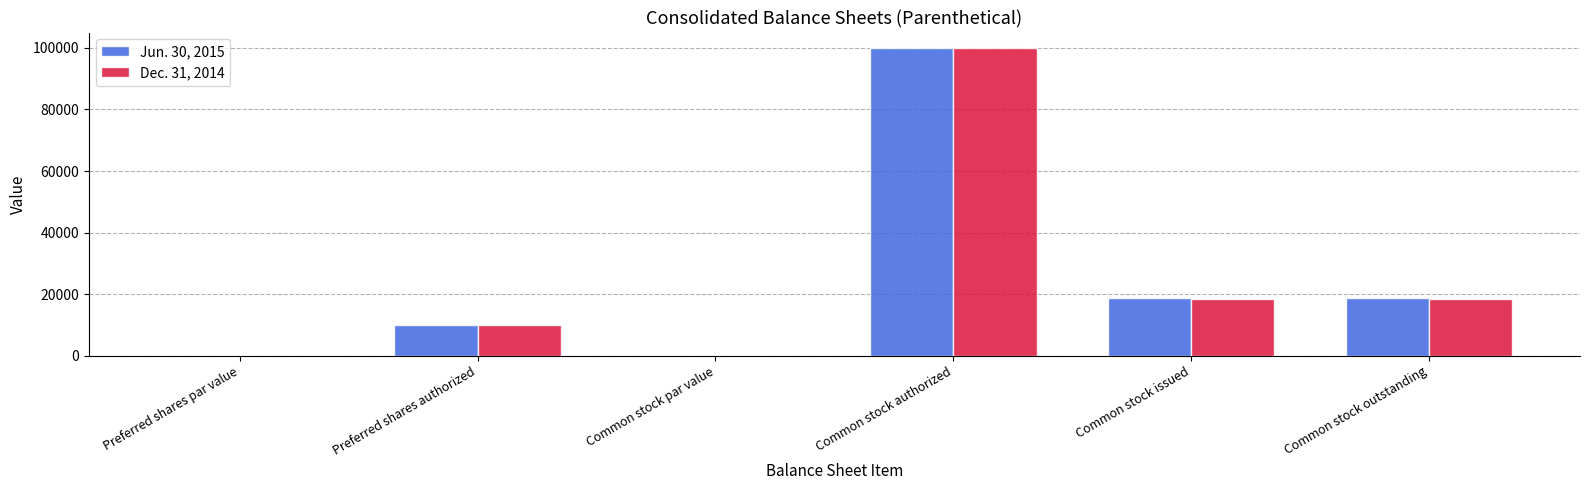

The value of Jun. 30, 2015 at Common stock issued is 29258.9. True or false?

False